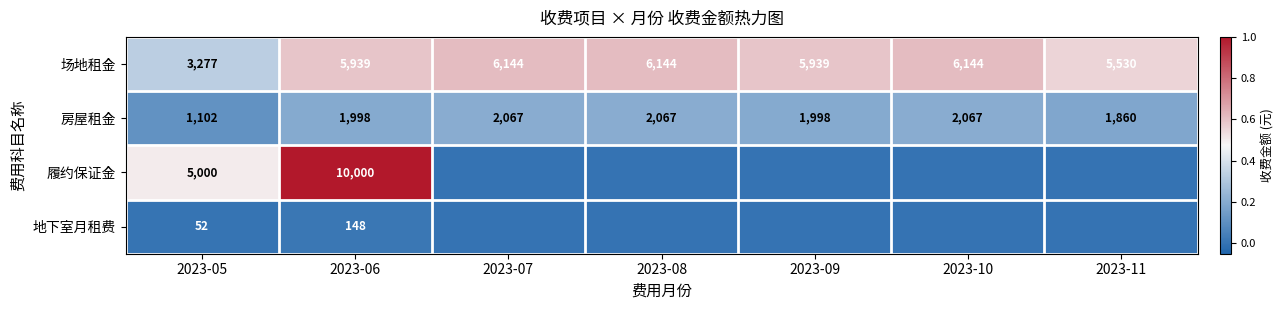

Which has a higher value, 2023-08 or 2023-11?

2023-08